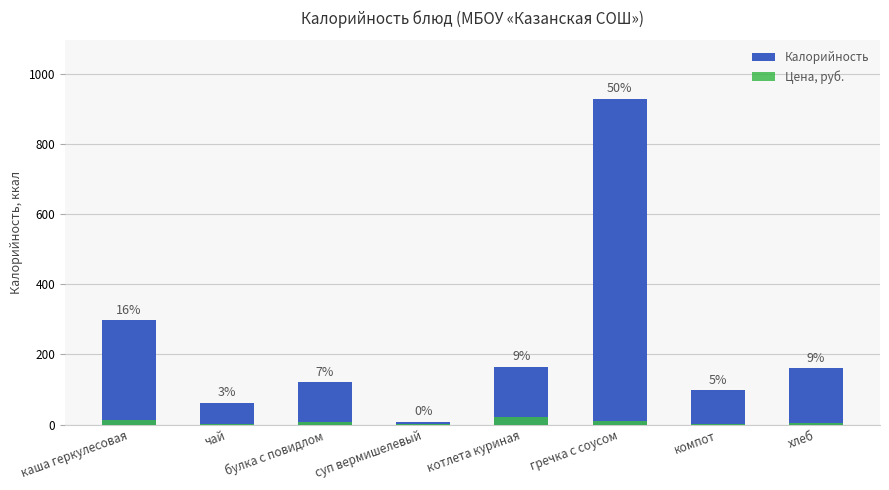

What is the sum of all Цена, руб. values?

58.6